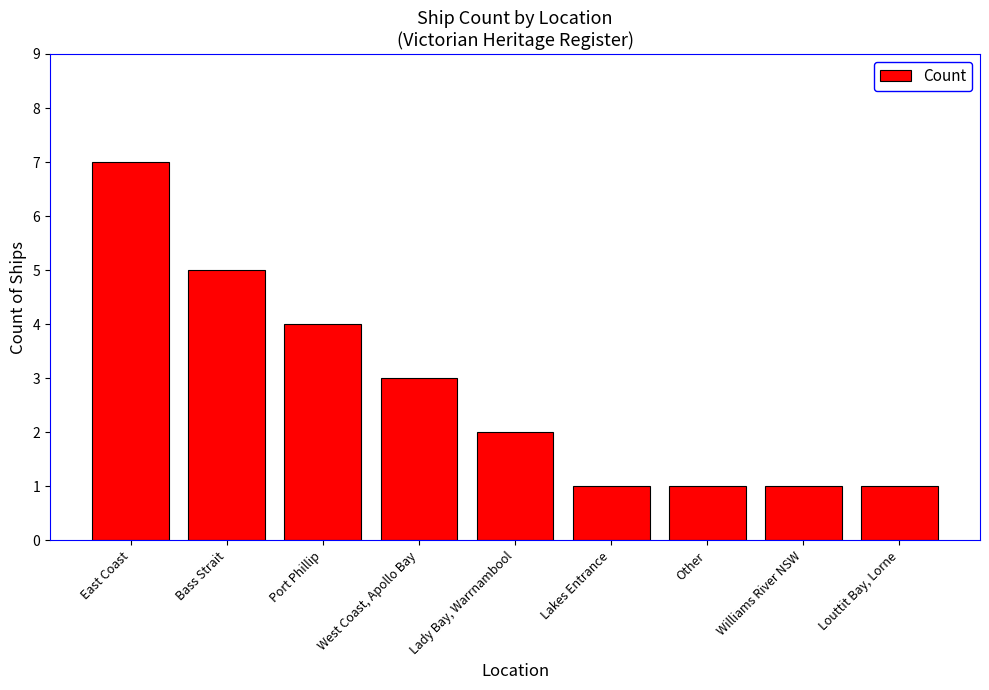

What is the change in value from Bass Strait to Other?

-4